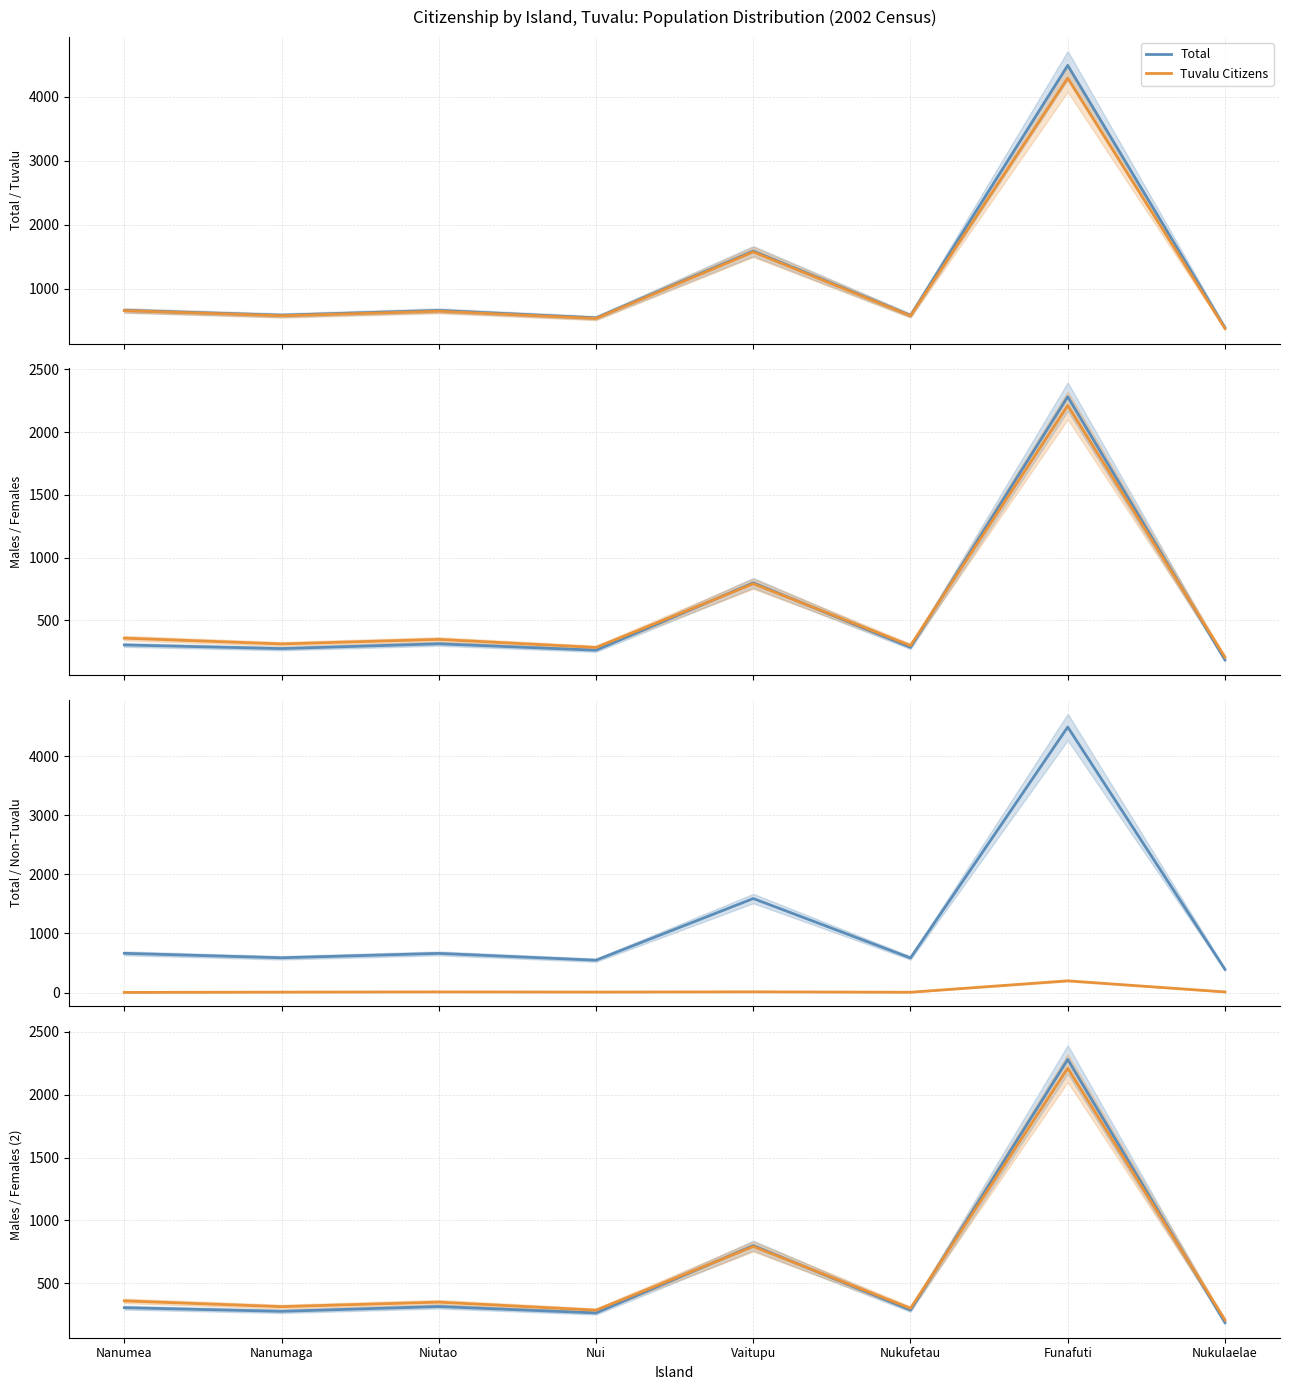

What position from the left is Nanumea?

1